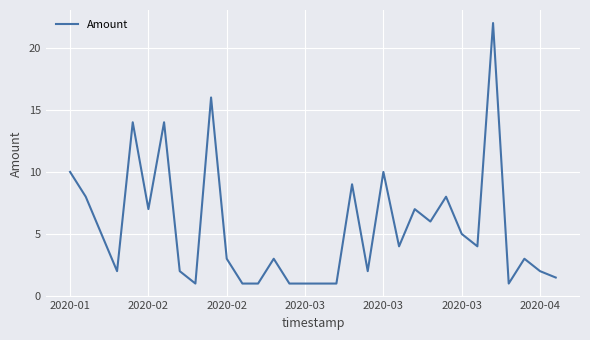

How many series are shown in this chart?

1